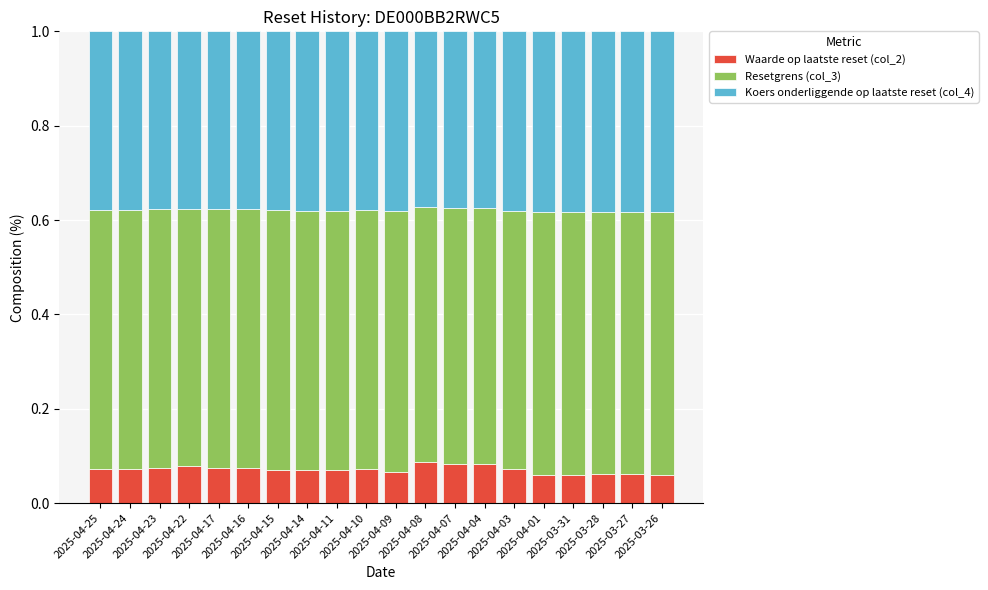

What position from the right is 2025-04-22?

17